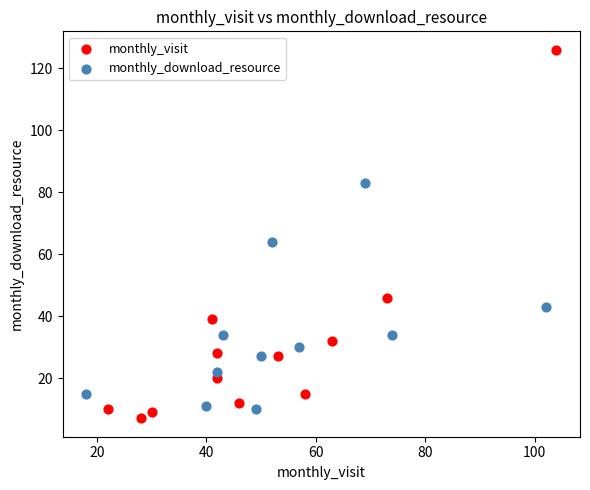

Which series reaches the maximum Y coordinate?

monthly_visit